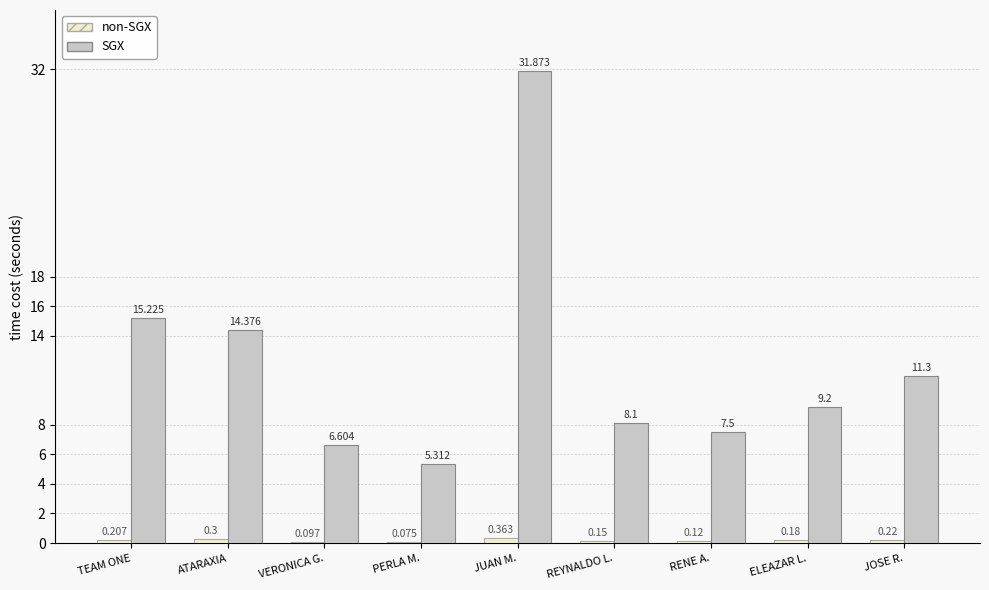

Which label corresponds to the largest value in the chart?

JUAN M.